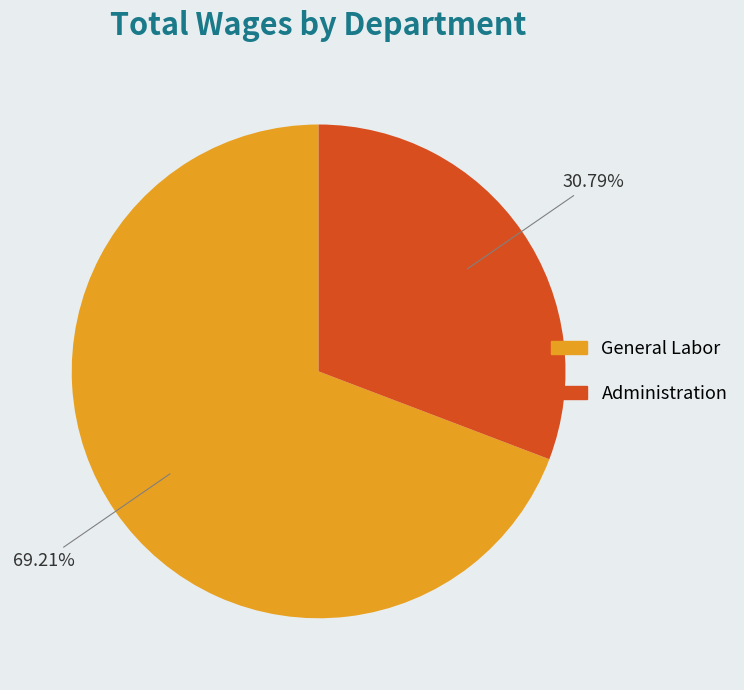

Approximately how many times larger is the value at Administration compared to General Labor?

0.4